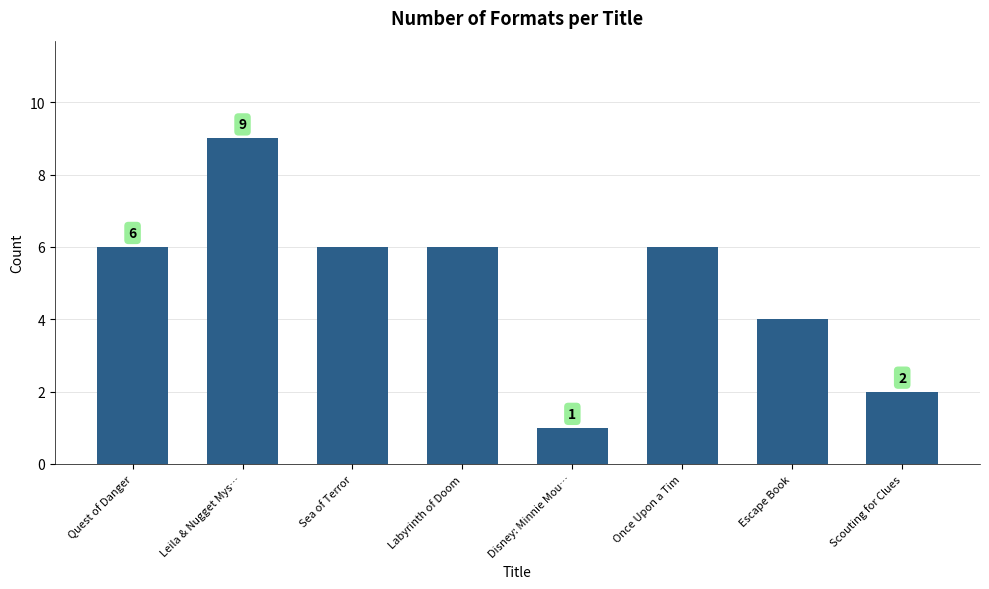

What is the sum of the values at Sea of Terror and Once Upon a Tim?

12